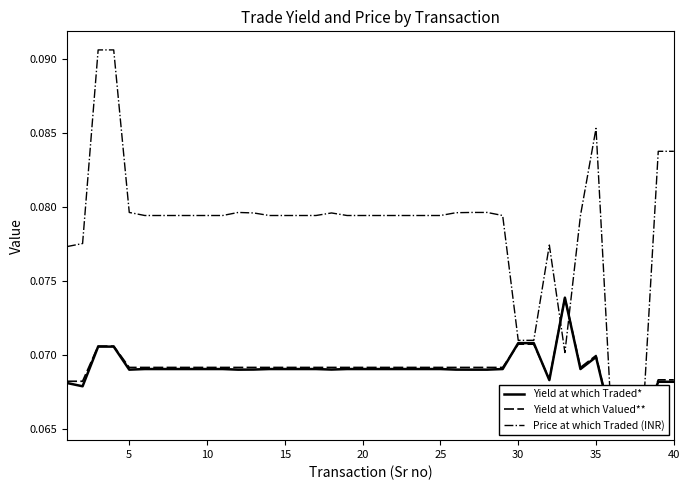

What is the greatest value displayed?

0.1